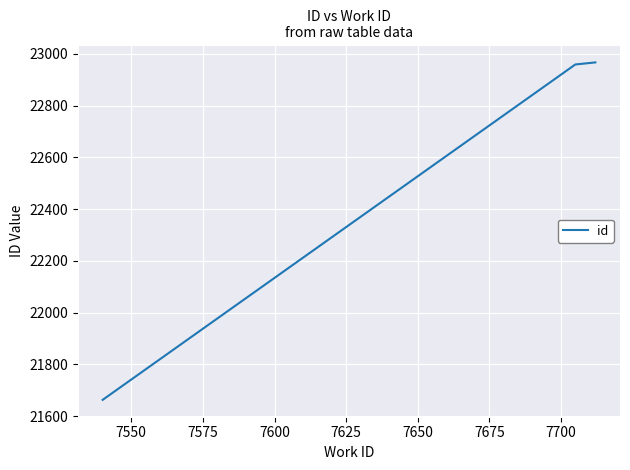

Reading left to right, list all the values displayed in this chart.

21663	22959	22967